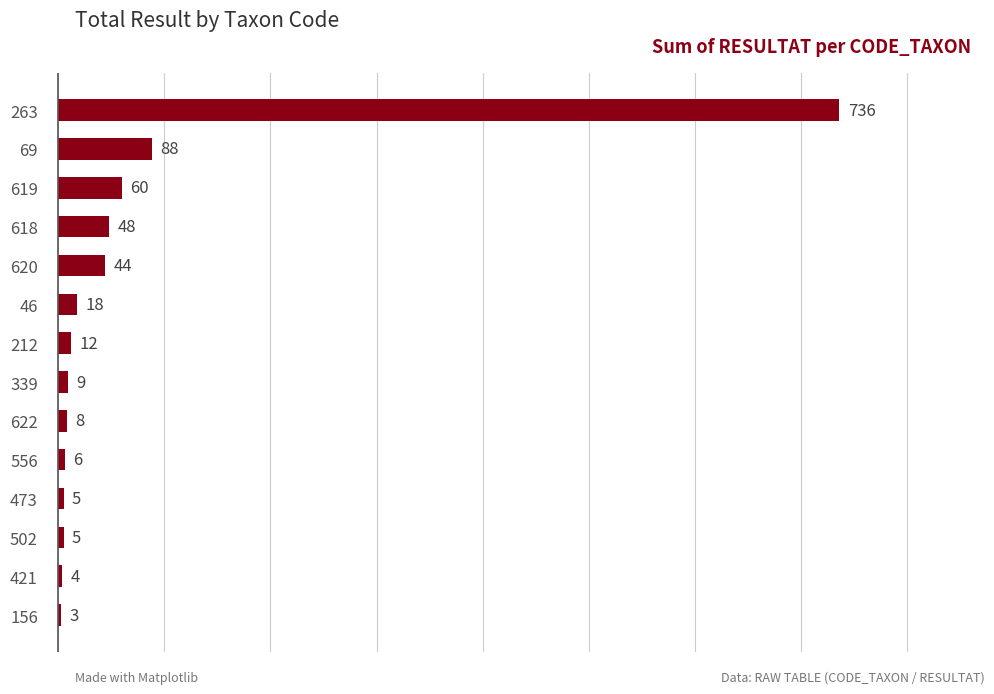

Is it true that the value at 69 is 39?

False